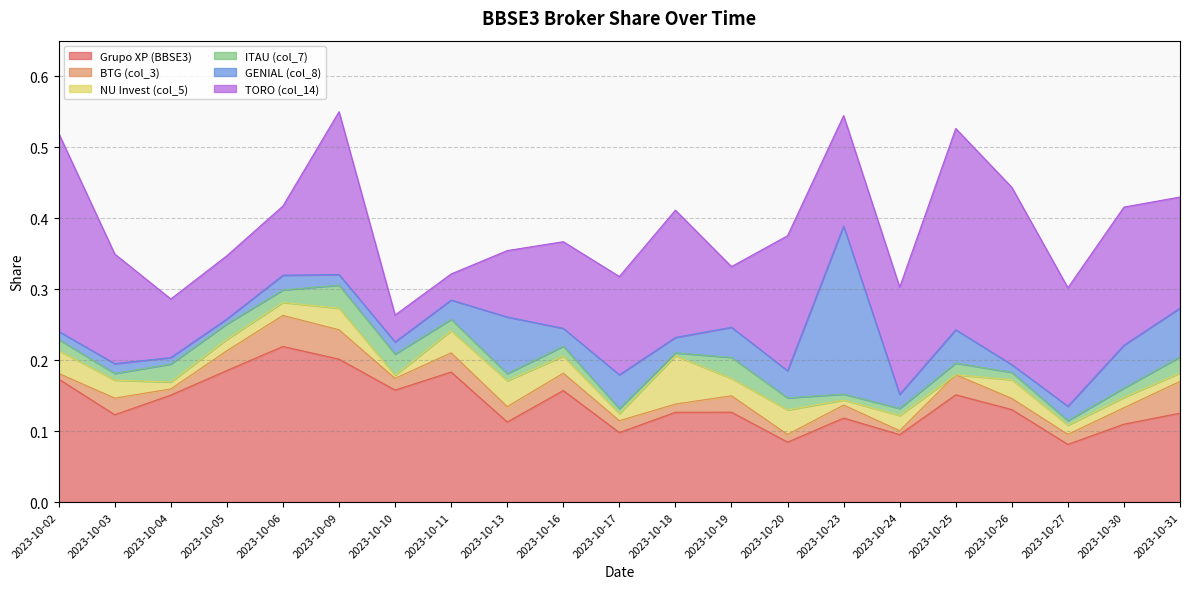

What is the maximum value shown in the chart?

0.3